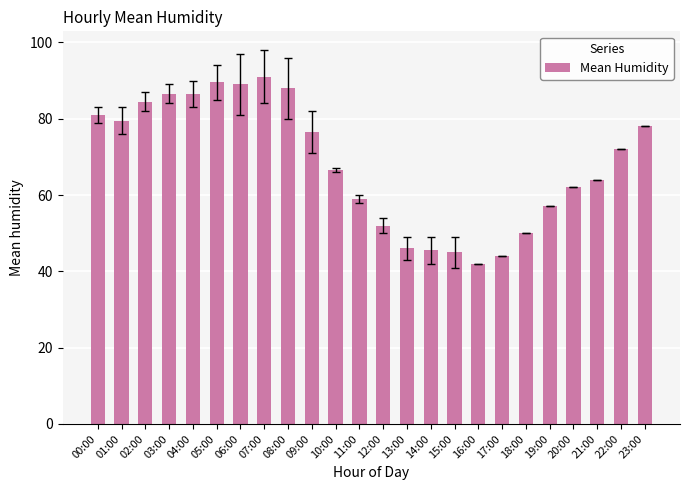

What is the label of the 19th bar from the right?

05:00